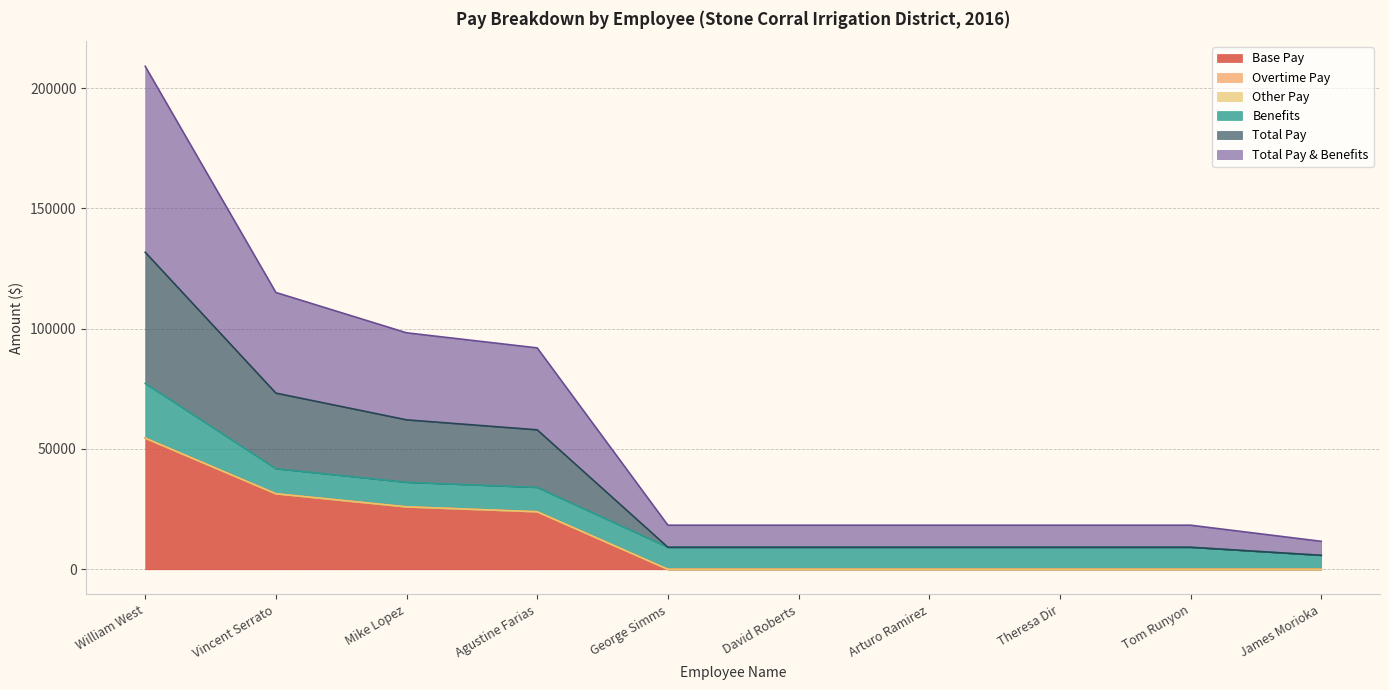

What is the difference between the highest and lowest values at Tom Runyon?

9164.0